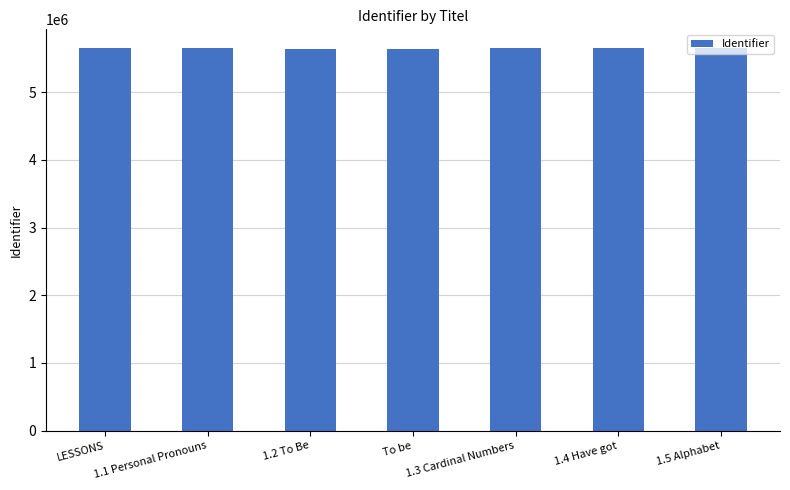

What is the ratio of the value at 1.5 Alphabet to the value at 1.2 To Be?

1.0